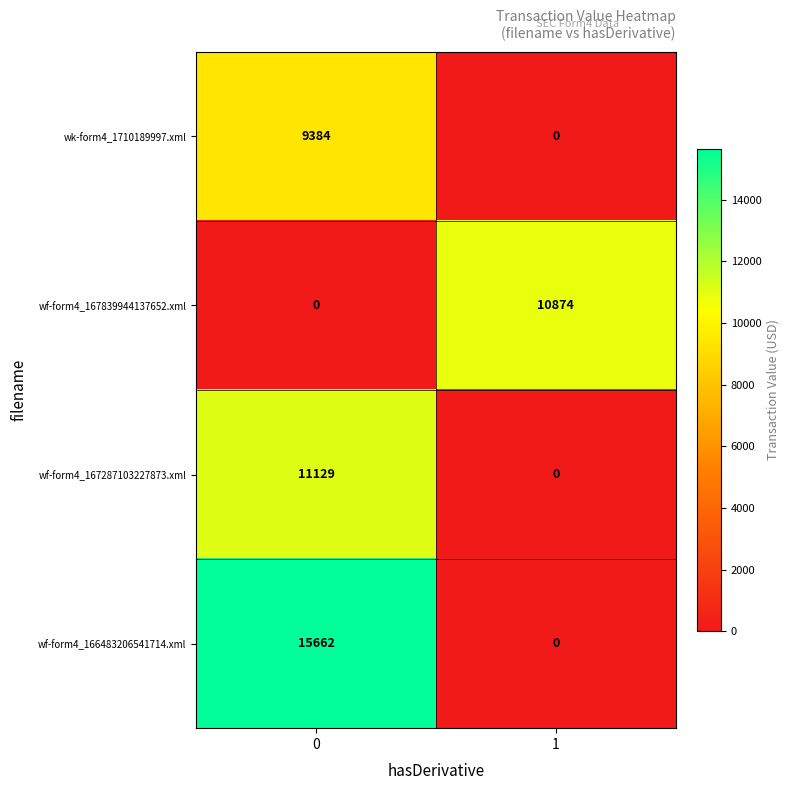

The value of wk-form4_1710189997.xml at 1 is 0. True or false?

True